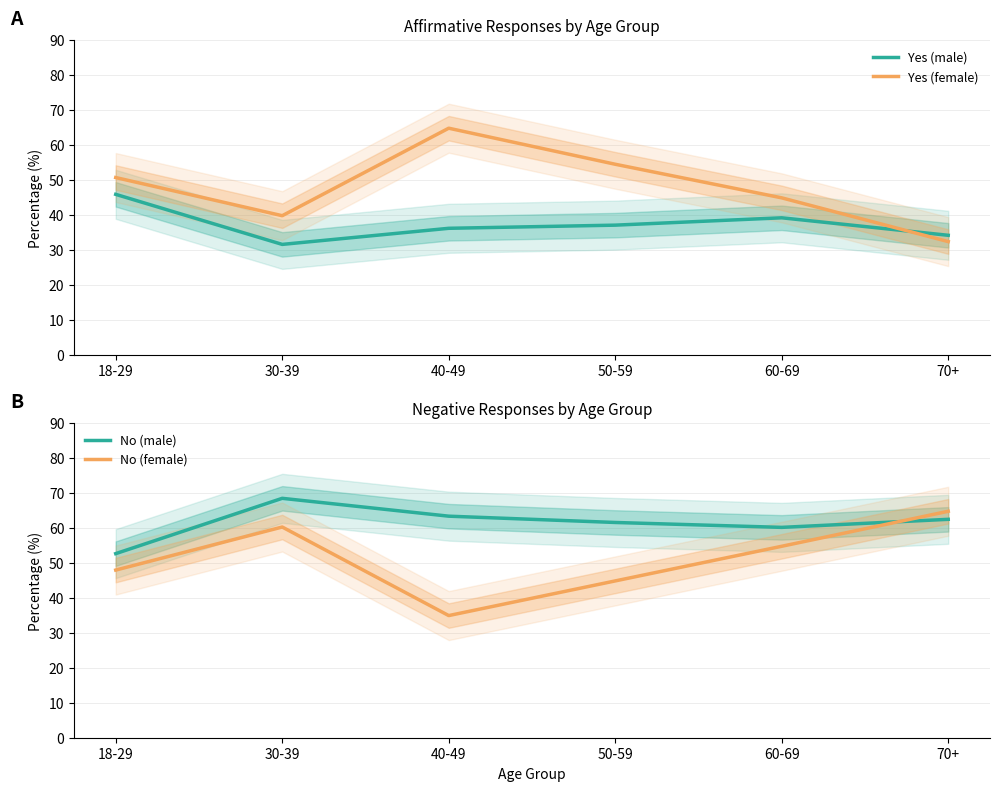

Reading right to left, what are all the values shown in this chart?

Yes (male): 34.2	39.2	37.1	36.2	31.6	45.9
Yes (female): 32.4	44.9	54.5	64.8	39.8	50.7
No (male): 62.4	60.1	61.5	63.3	68.4	52.6
No (female): 64.7	54.7	44.8	34.9	60.2	47.9